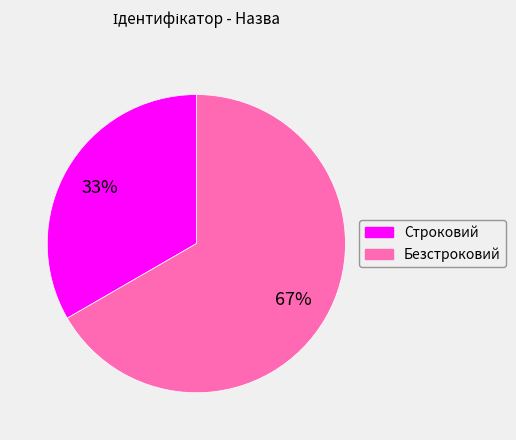

What is the ratio of the value at Строковий to the value at Безстроковий?

0.5